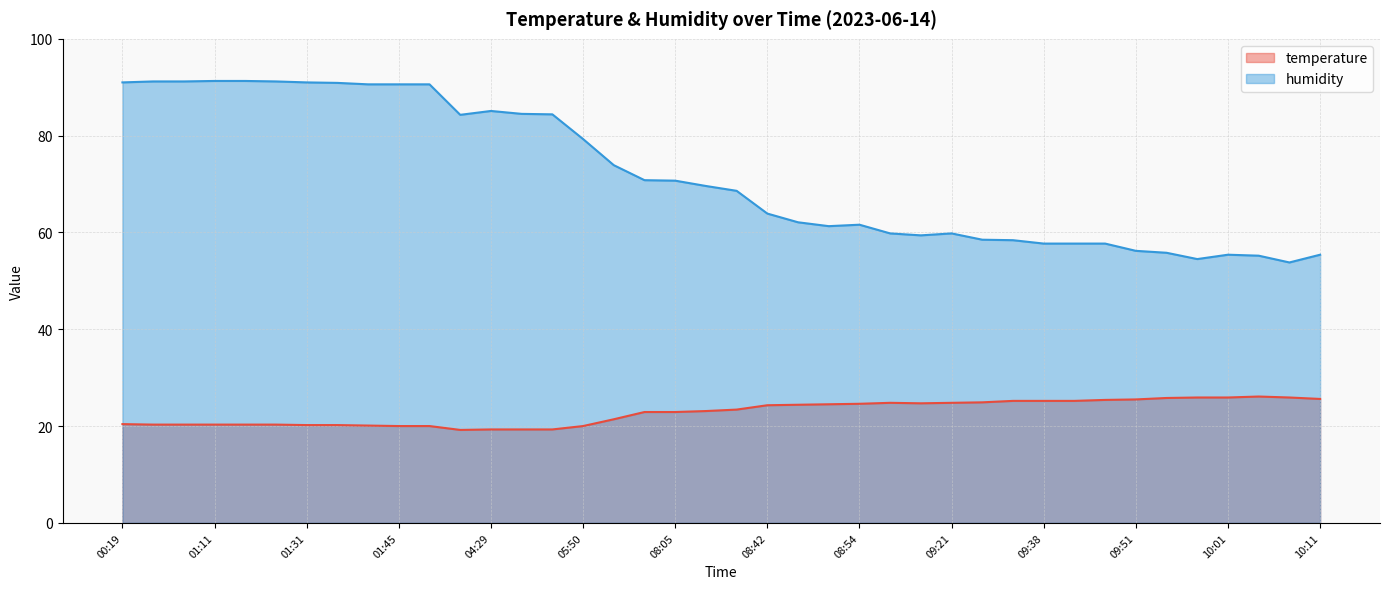

What is the maximum value for temperature?

26.1